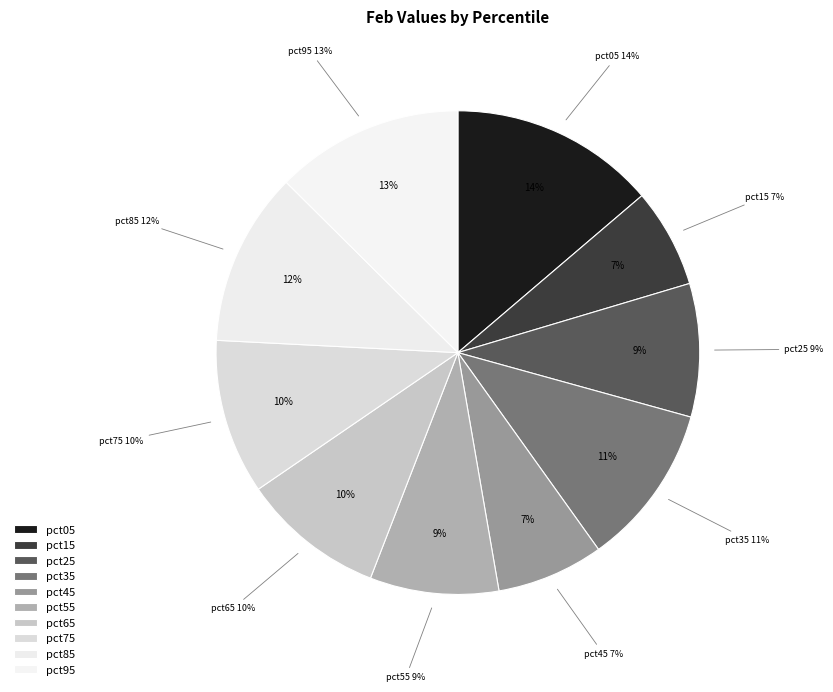

What portion of the pie excludes pct65?

90.4%